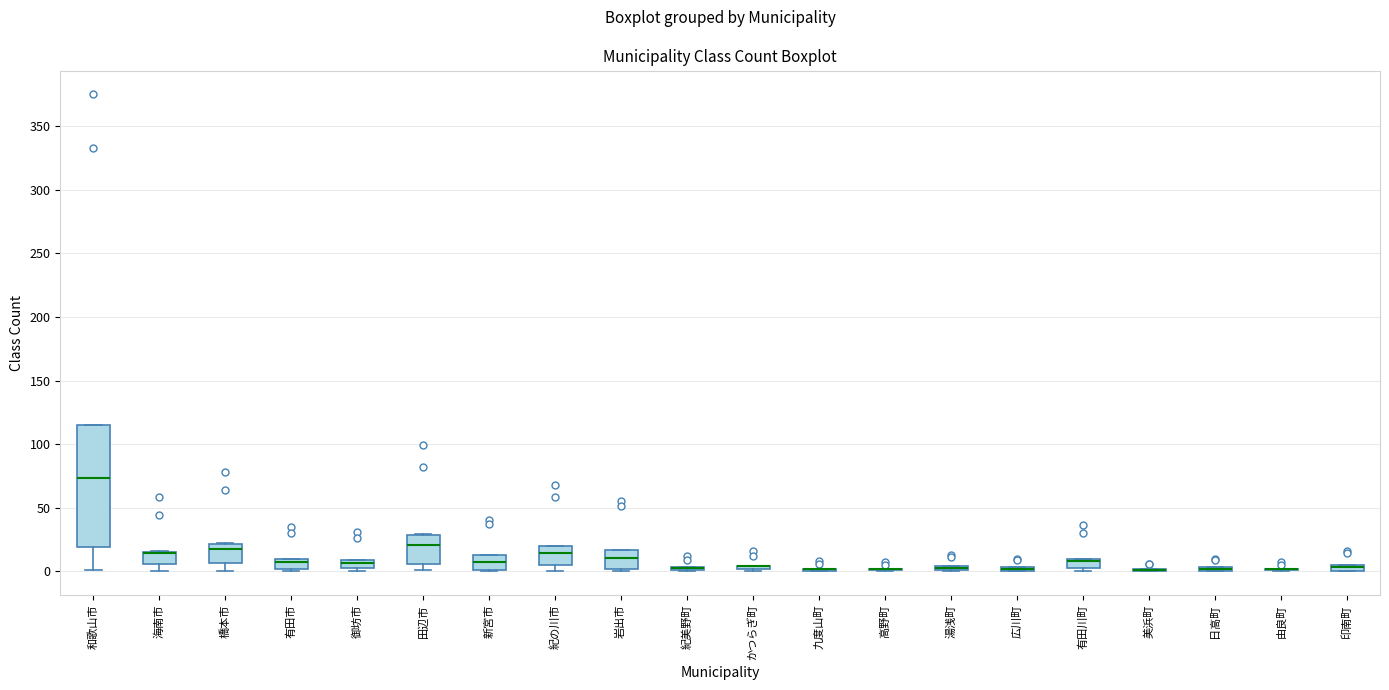

Comparing the boxes themselves (not the whiskers), which one is the tallest?

和歌山市